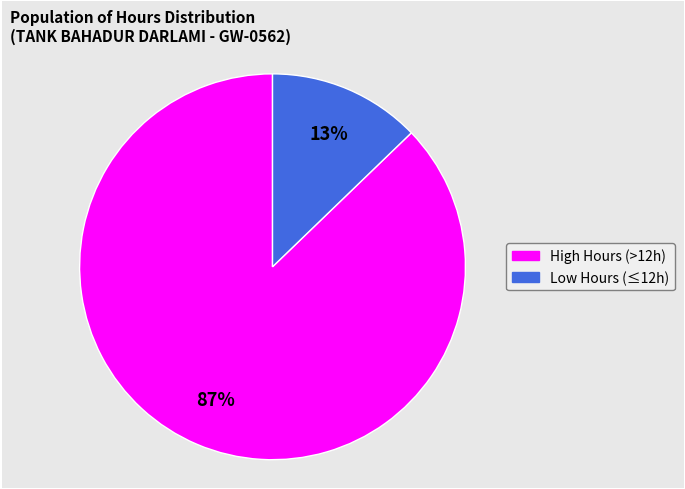

How many slices are in this pie chart?

2